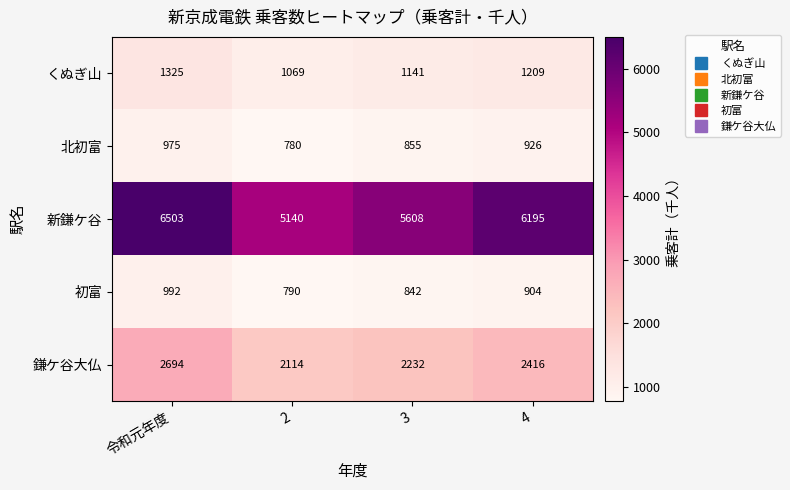

List the labels in order of 北初富 value, smallest first.

2, 3, 4, 令和元年度